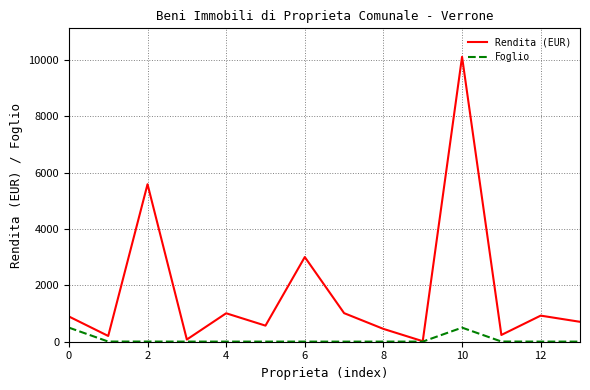

What is the maximum value for Rendita (EUR)?

10110.0